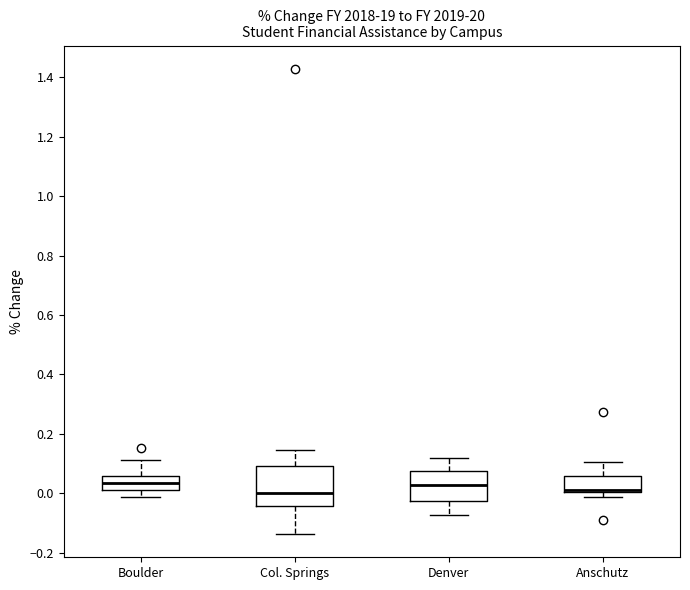

Reading left to right, read every box against the y-axis: the position of its median line, the range the box covers, and the ends of its whiskers. The values are not printed on the chart, so give them approximately, as read against the axis.

Boulder: median 0.04, box 0.00 to 0.06, whiskers -0.02 to 0.12
Col. Springs: median 0.00, box -0.04 to 0.10, whiskers -0.14 to 0.14
Denver: median 0.02, box -0.02 to 0.08, whiskers -0.08 to 0.12
Anschutz: median 0.02 (drawn on the box's lower edge), box 0.00 to 0.06, whiskers -0.02 to 0.10